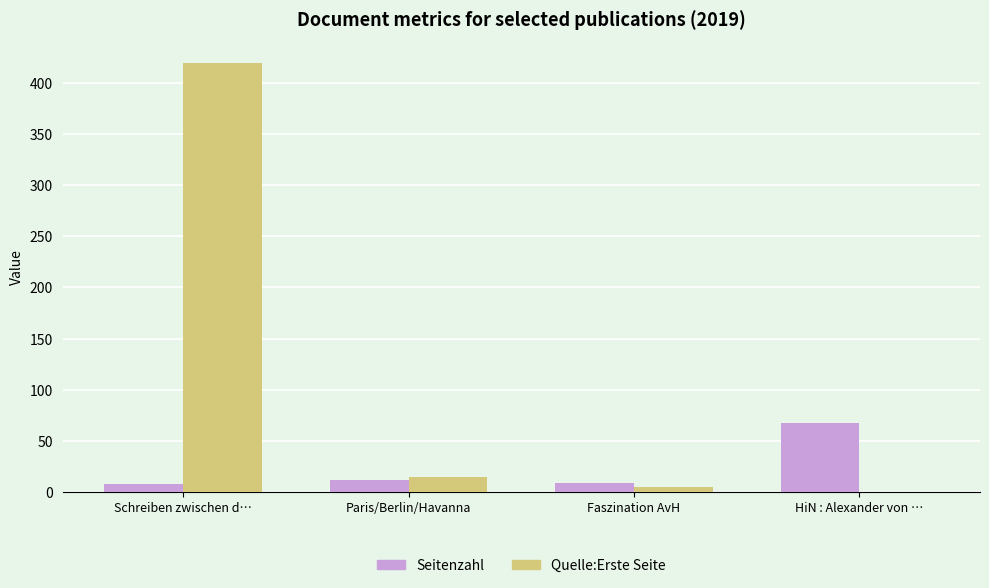

Between Paris/Berlin/Havanna and HiN : Alexander von …, which series saw the biggest shift?

Seitenzahl